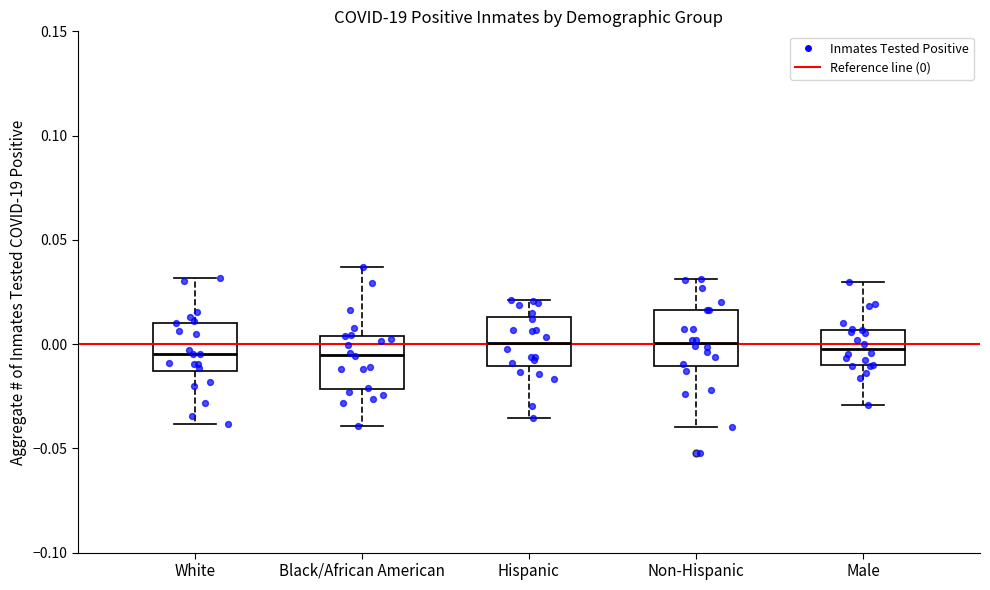

Reading left to right, transcribe this box plot: for each box, give where its median line is, the range the box spans, and where its two whiskers end, as read against the y-axis. The values are not printed on the chart, so give them approximately, as read against the axis.

White: median -0.005, box -0.015 to 0.010, whiskers -0.040 to 0.030
Black/African American: median -0.005, box -0.020 to 0.005, whiskers -0.040 to 0.035
Hispanic: median 0.000, box -0.010 to 0.015, whiskers -0.035 to 0.020
Non-Hispanic: median 0.000, box -0.010 to 0.015, whiskers -0.040 to 0.030
Male: median 0.000, box -0.010 to 0.005, whiskers -0.030 to 0.030